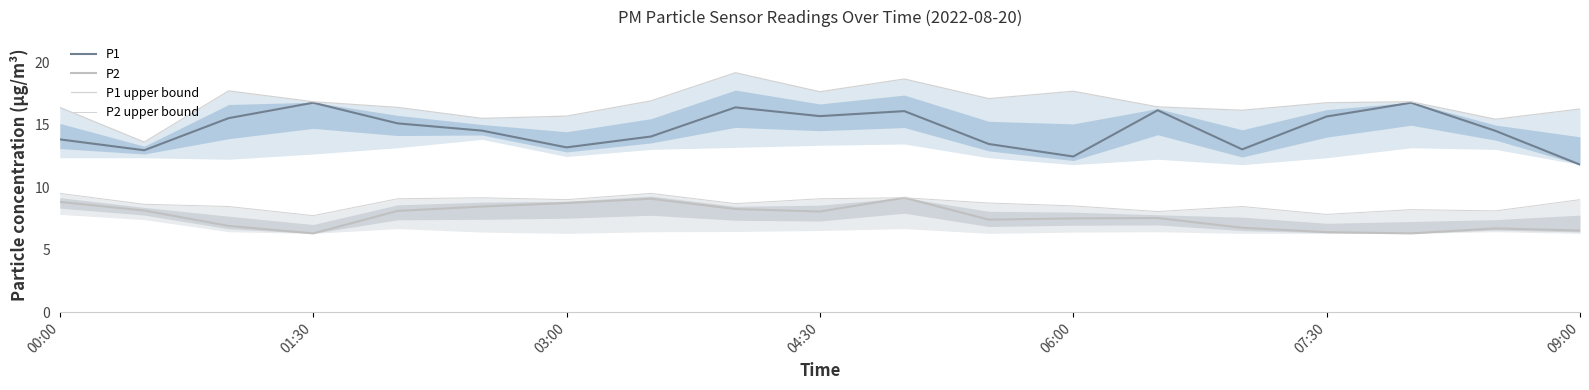

What is the maximum value for P2?

9.2